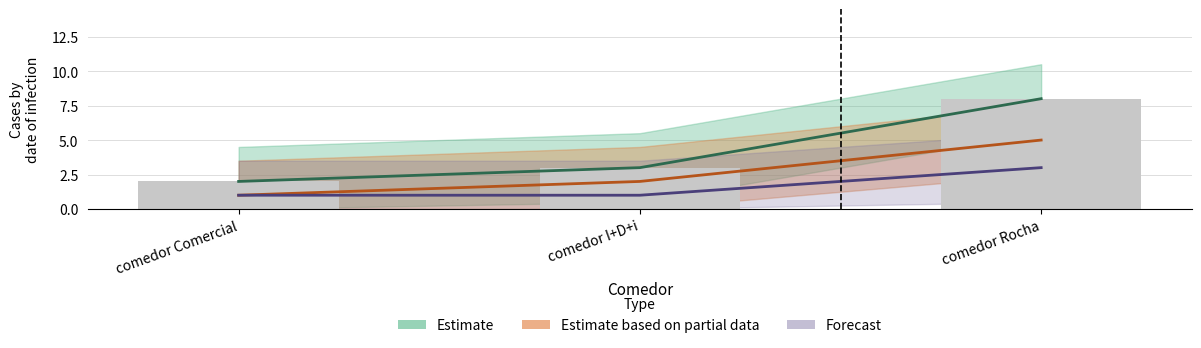

What are all the series names shown in the legend?

Estimate, Estimate based on partial data, Forecast